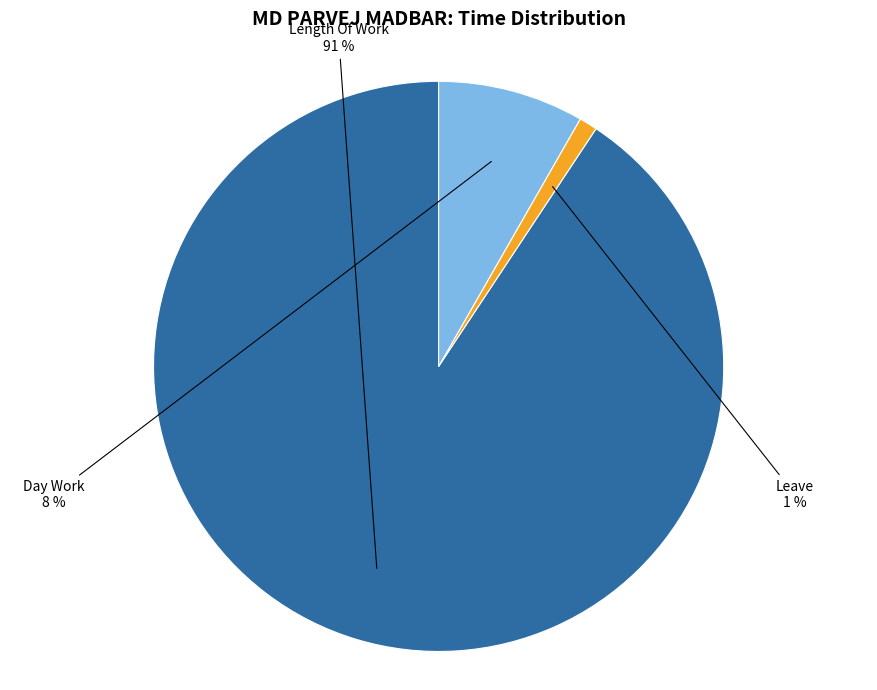

To the nearest percent, what is the difference between the largest and smallest slice percentages?

90%